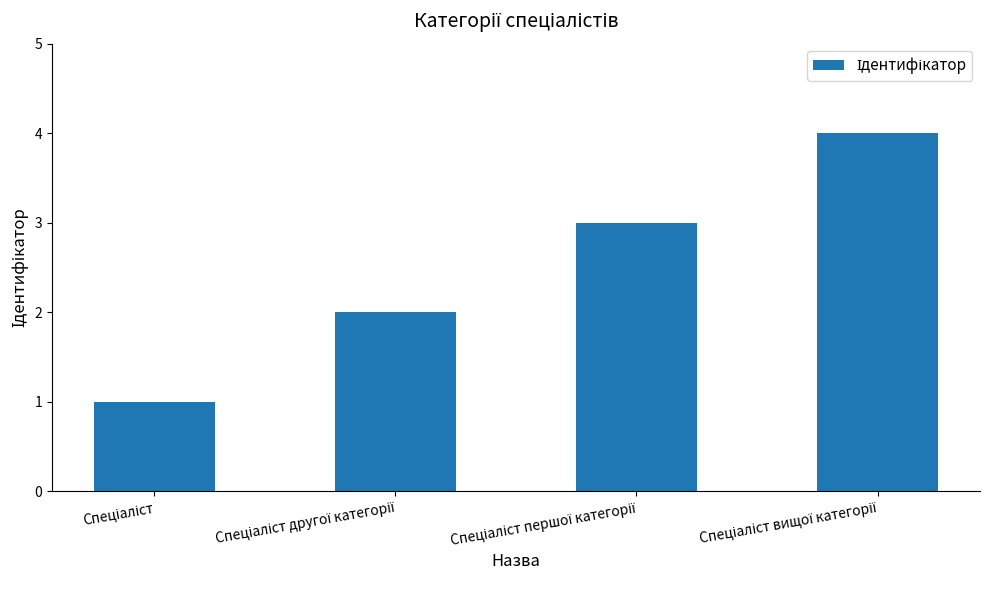

What is the difference between the maximum and minimum values?

3